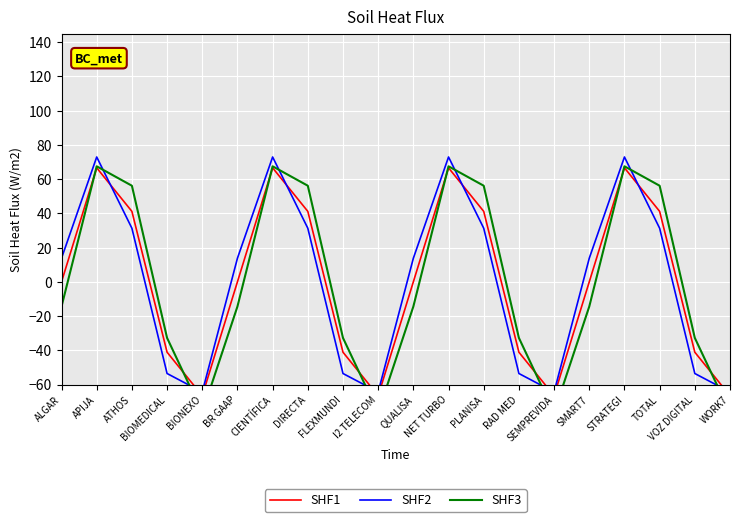

Is this an area chart (filled region under the line)?

No